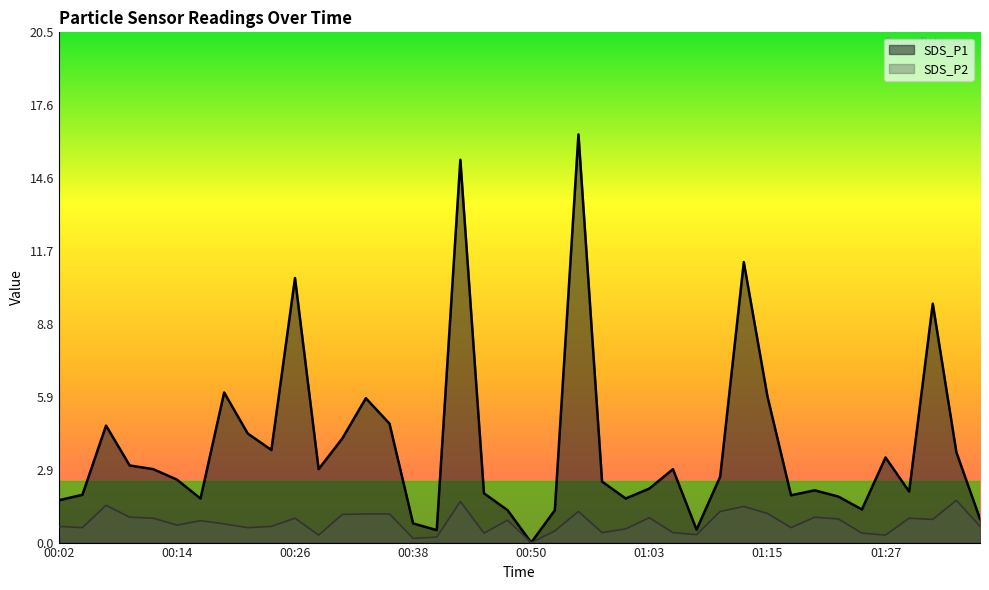

In SDS_P1, how many points are lower than both neighbors (excluding endpoints)?

10